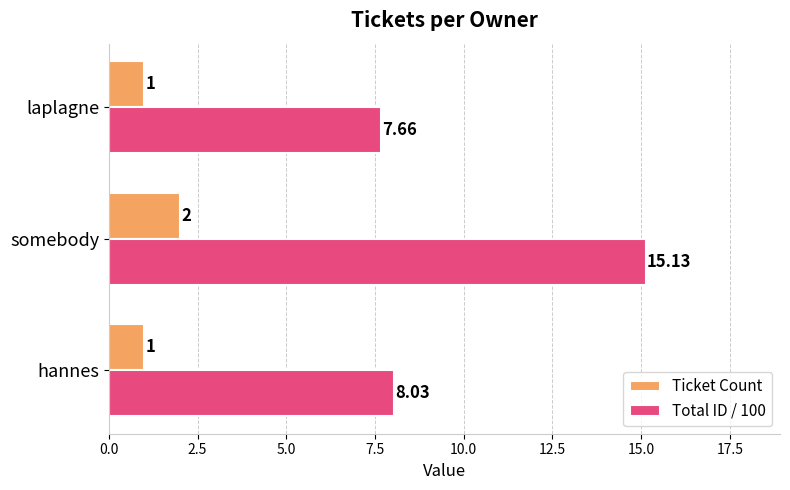

How many series are shown in this chart?

2